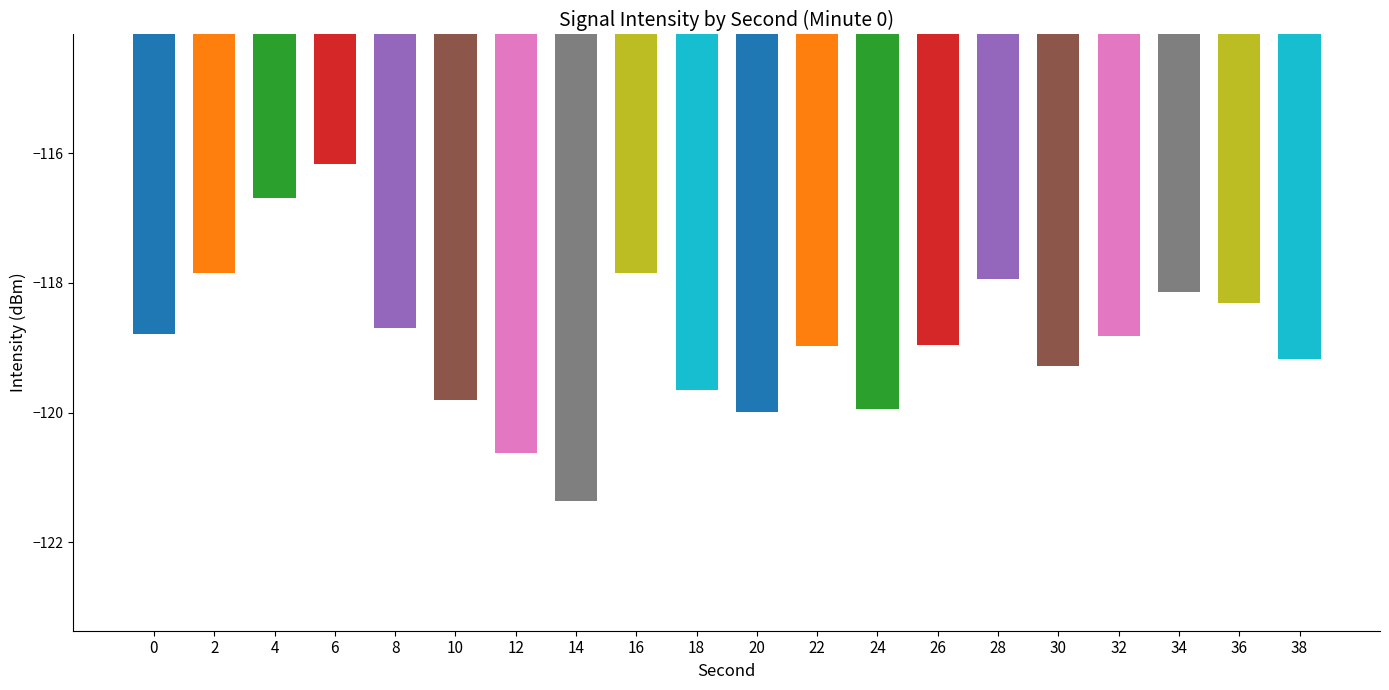

What is the difference between the maximum and minimum values?

5.2